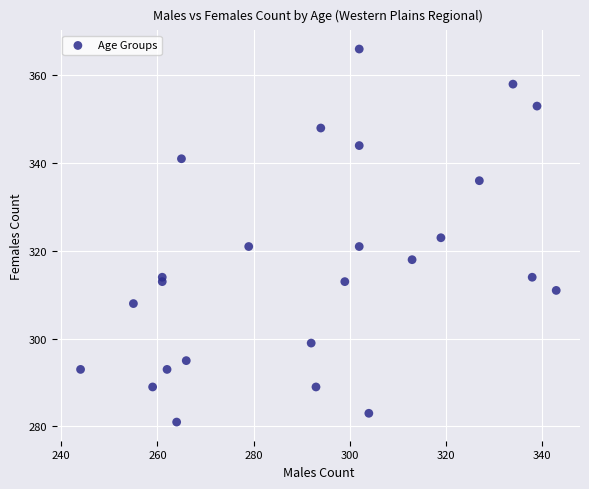

What is the range of X values (max minus min)?

99